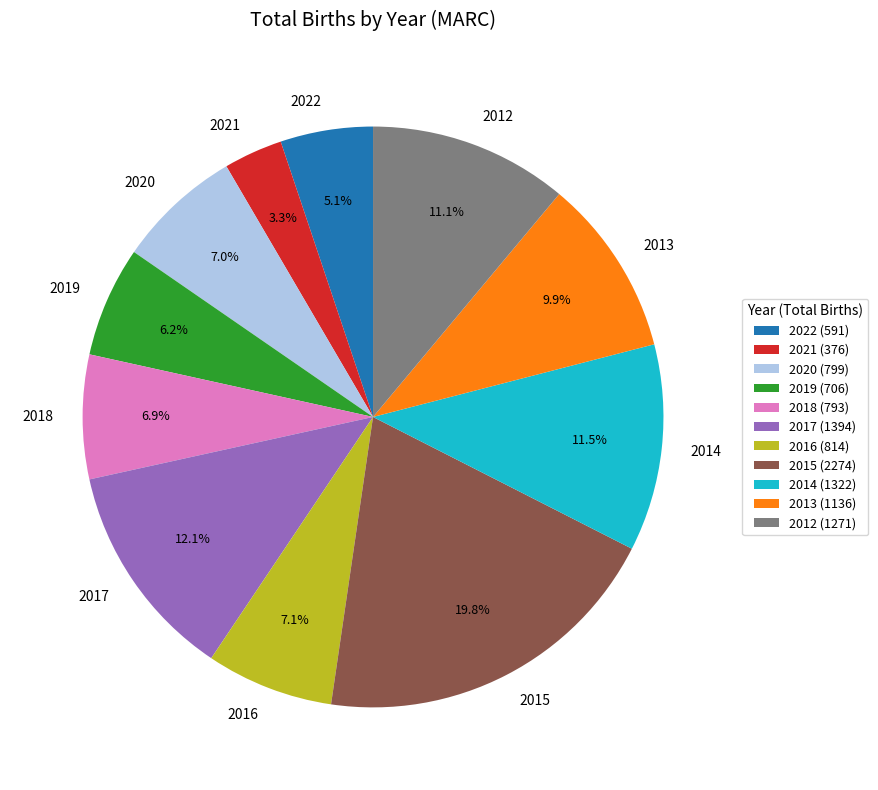

What portion of the pie excludes 2020?

93.0%